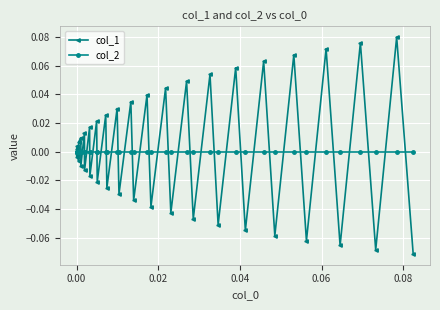

Which series has the widest spread of values?

col_1